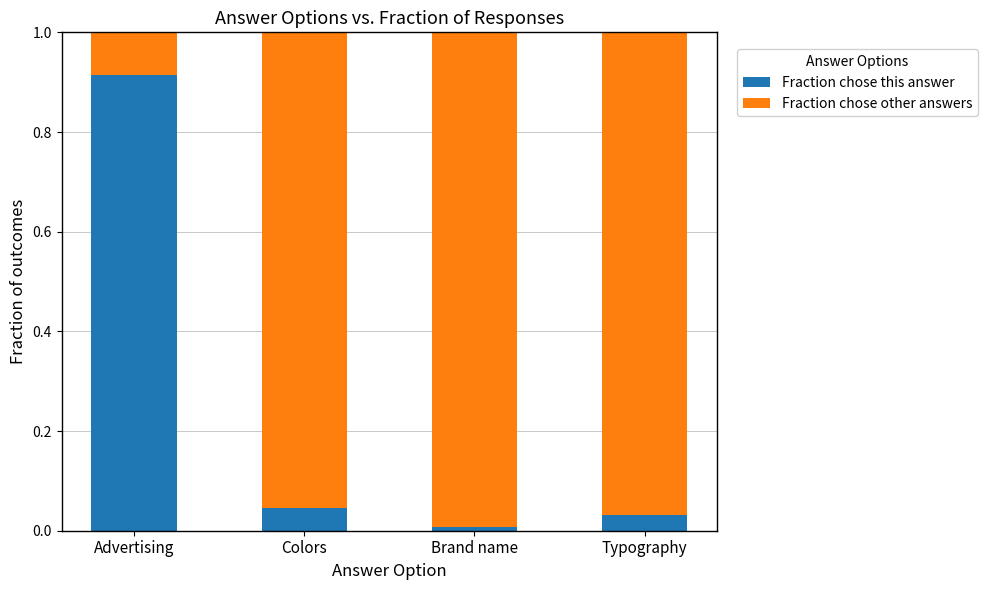

Which category has the lowest value in the Fraction chose this answer series?

Brand name